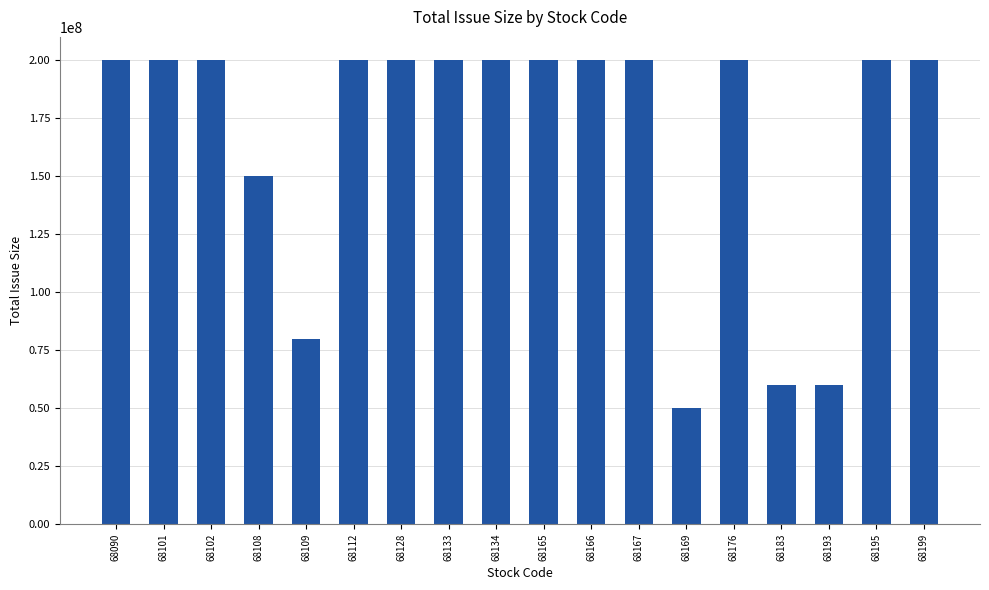

Approximately how many times larger is the value at 68101 compared to 68193?

3.3